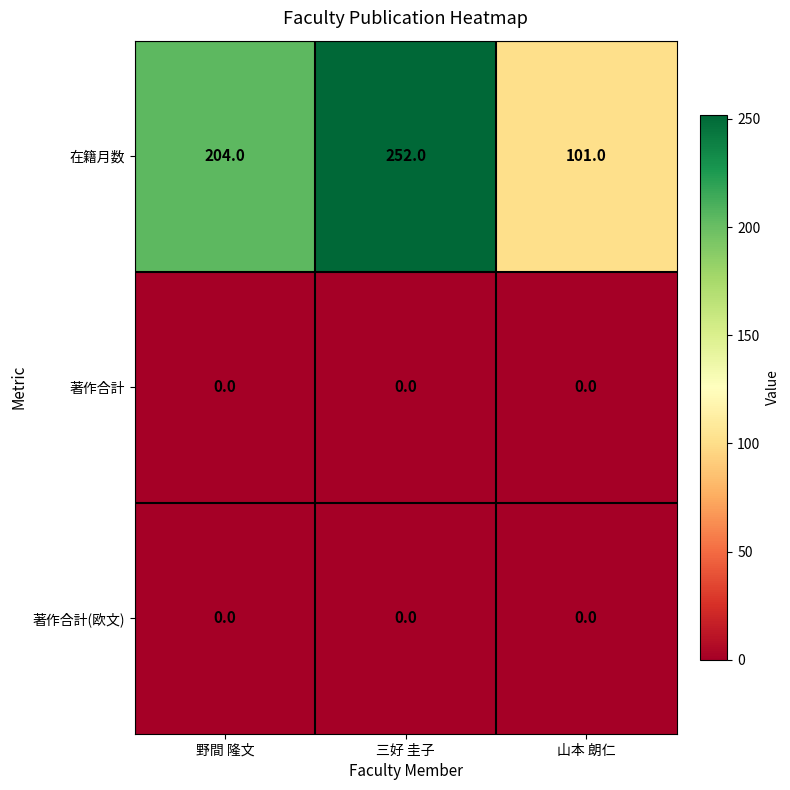

Reading right to left, extract all data points from this chart.

在籍月数: 101	252	204
著作合計: 0	0	0
著作合計(欧文): 0	0	0